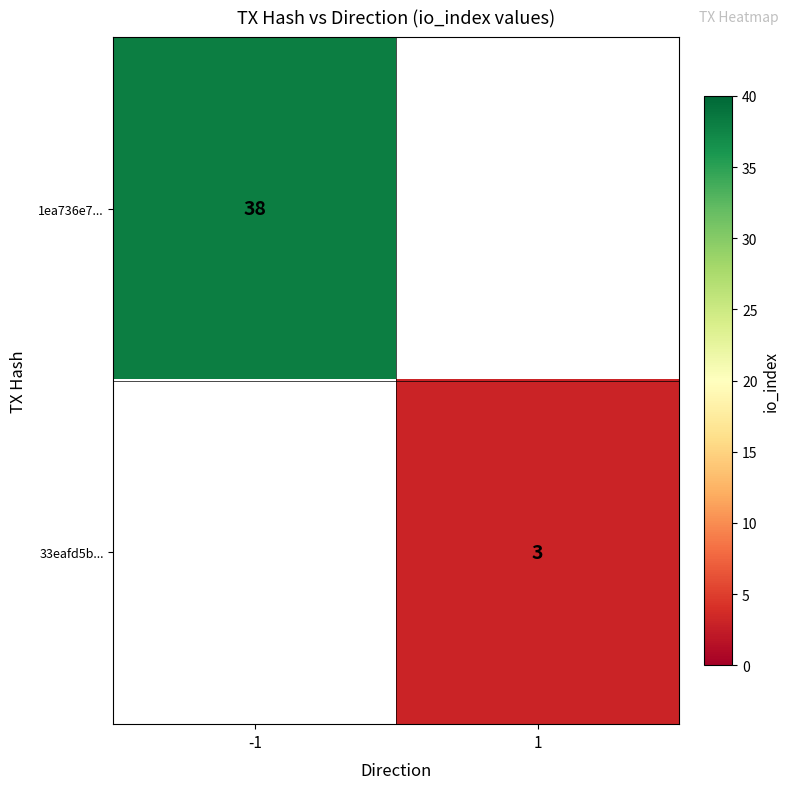

The 33eafd5b... series shows 3 at 1. True or false?

True